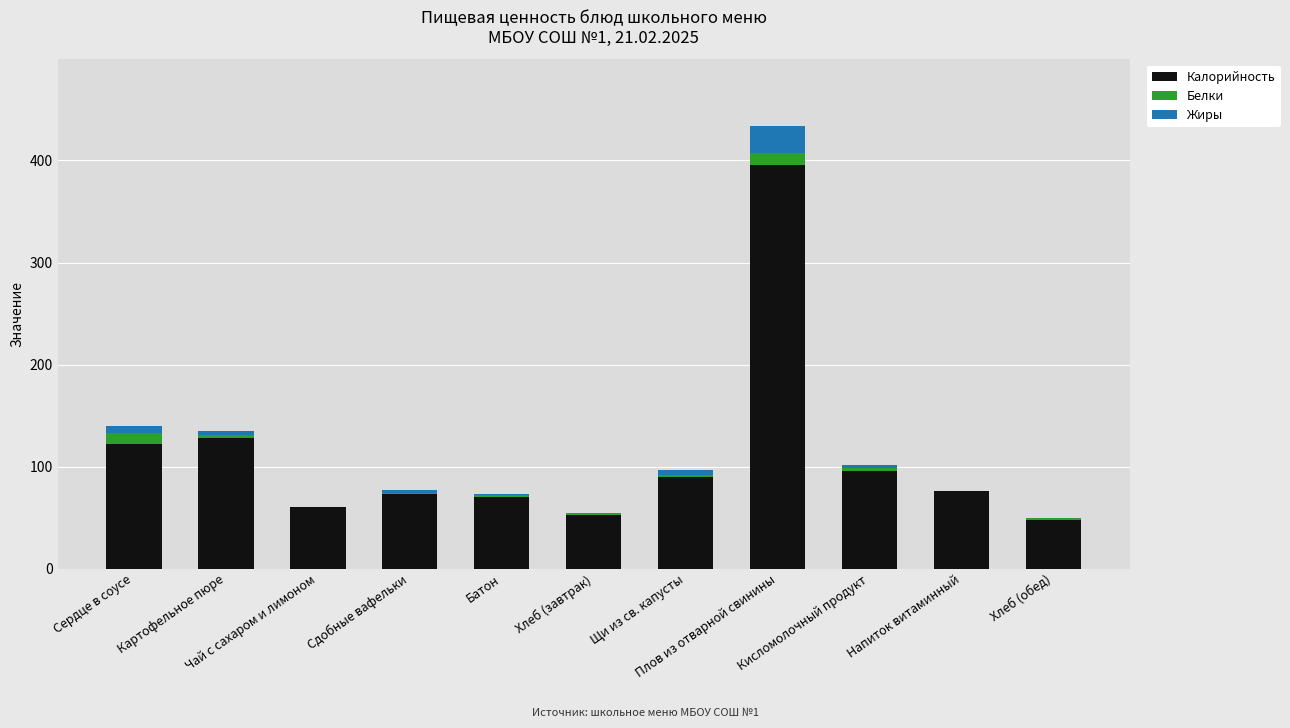

How many data points does each series have?

11